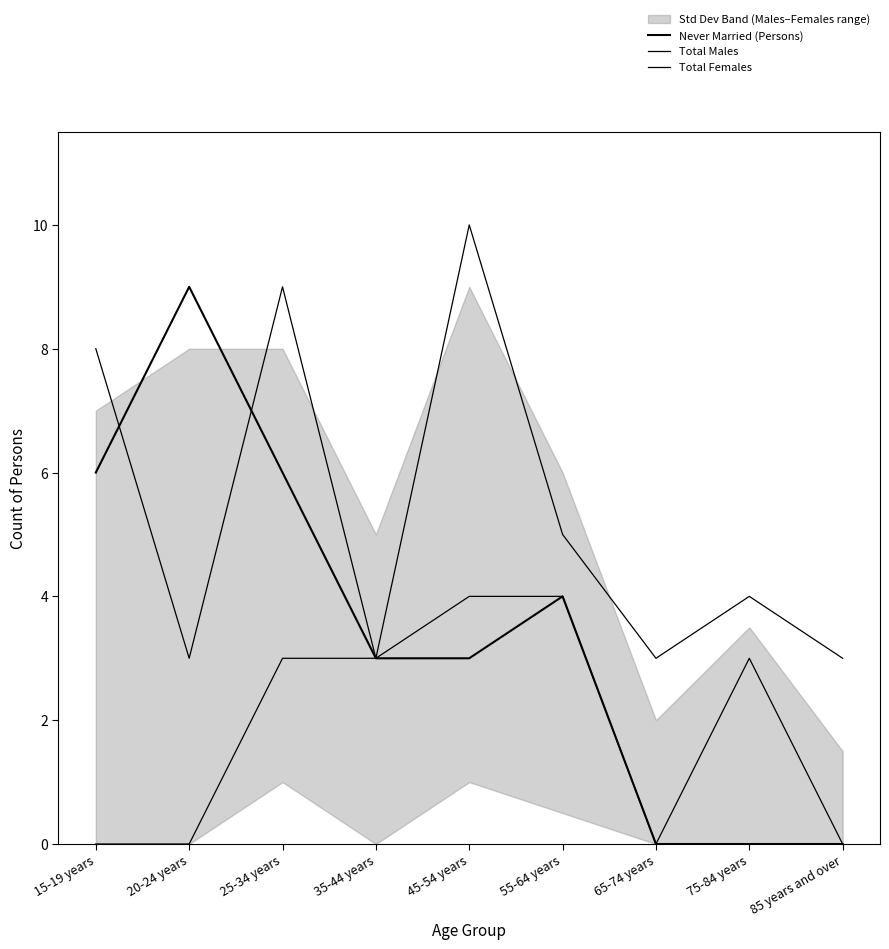

Which category has the lowest value across all series?

65-74 years